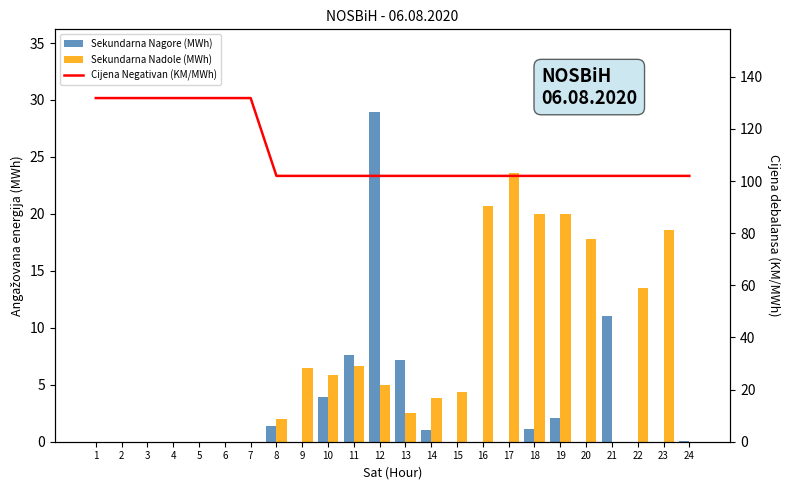

Are the bars horizontal?

No